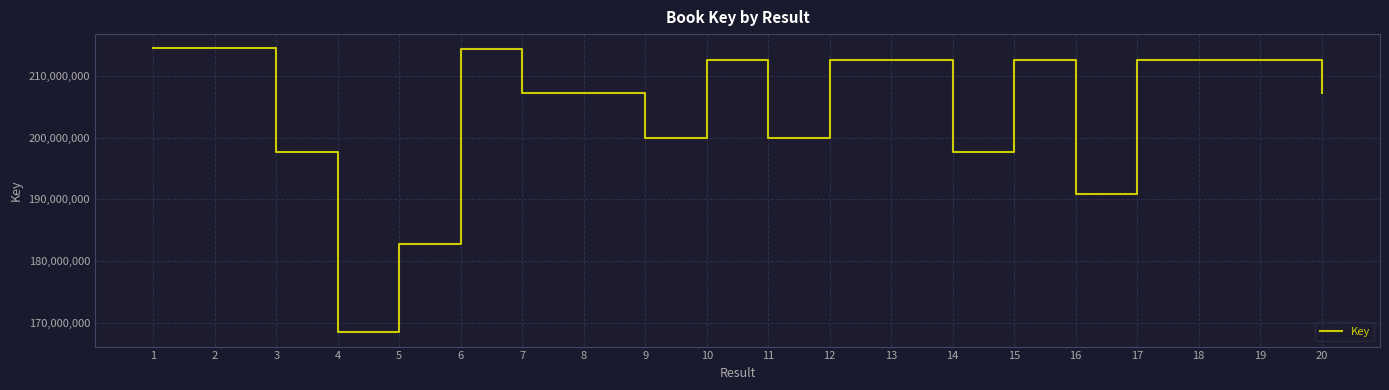

What is the average value?

204542272